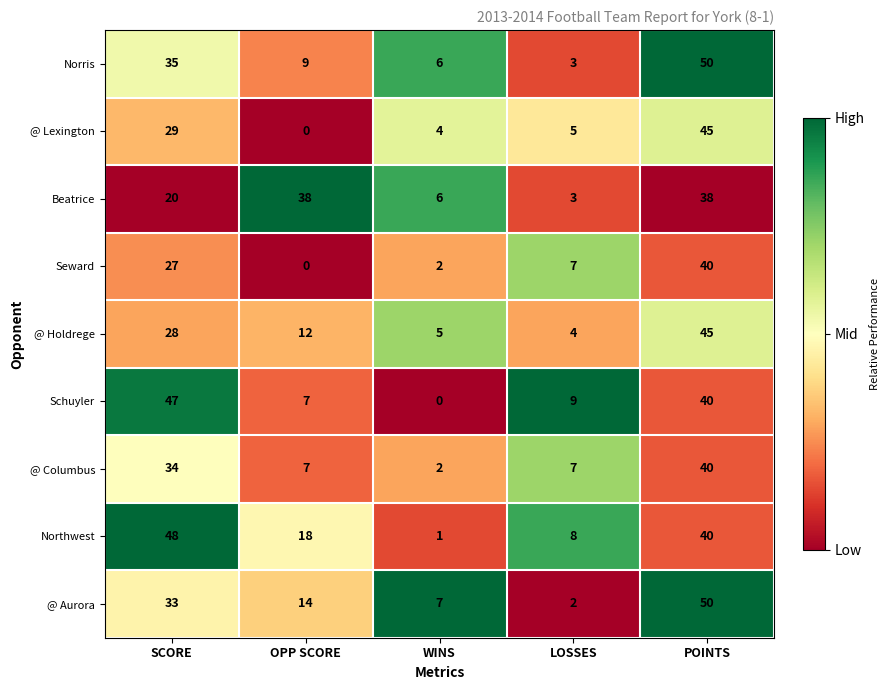

At how many categories does at least one series exceed 29?

3